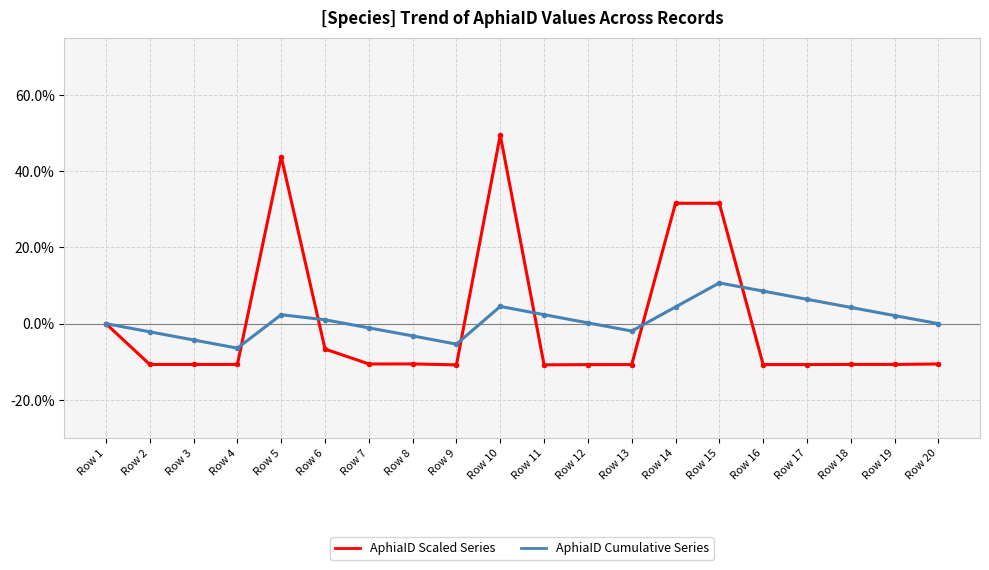

What is the smallest value displayed?

-10.8